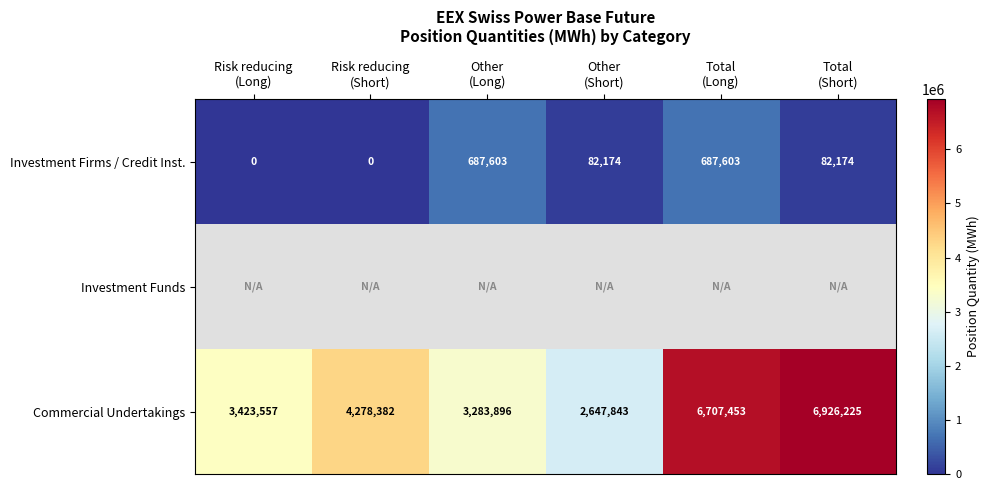

What is the average value of the Commercial Undertakings series?

4544559